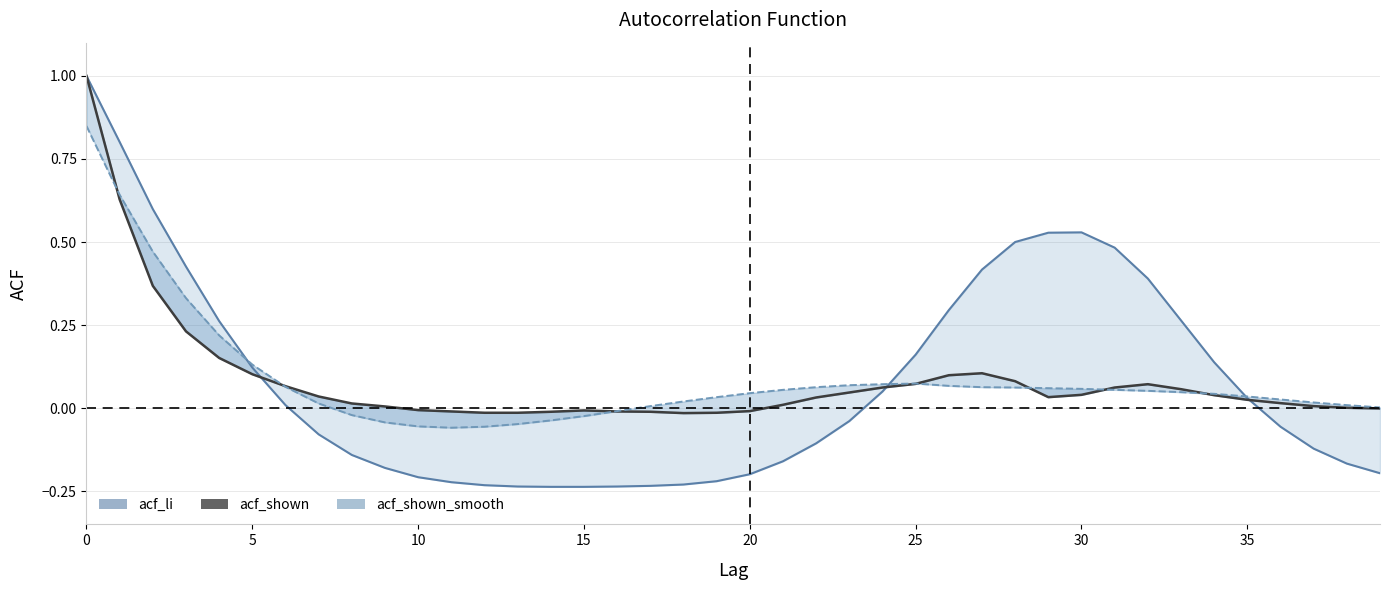

True or false: acf_shown_smooth has more than 0 points higher than both neighbors.

True